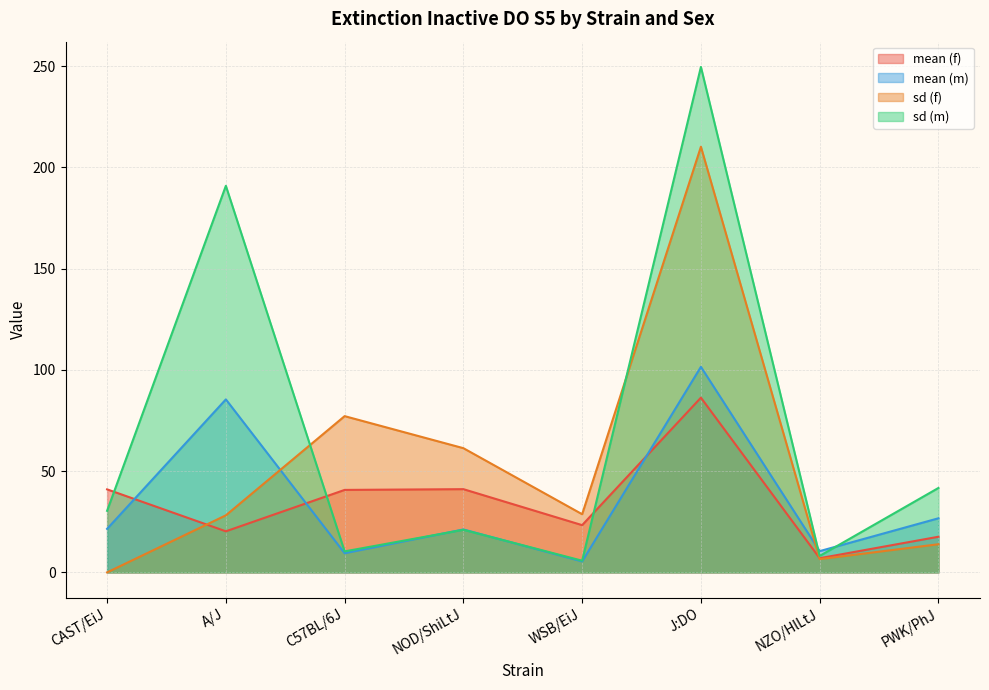

What is the label of the 2nd point from the left?

A/J